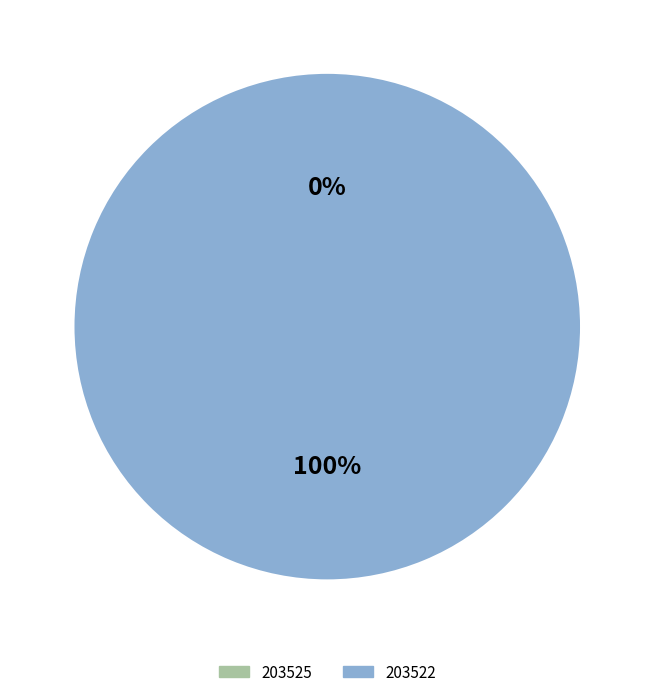

Rank the categories by value from lowest to highest.

203525, 203522